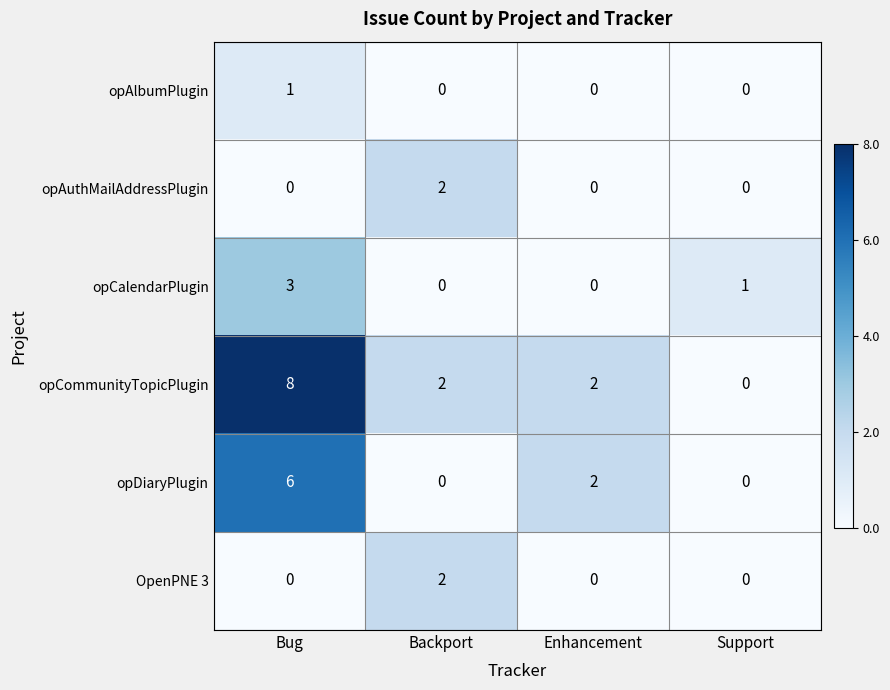

Is it true that opCalendarPlugin equals 1 at Enhancement?

False